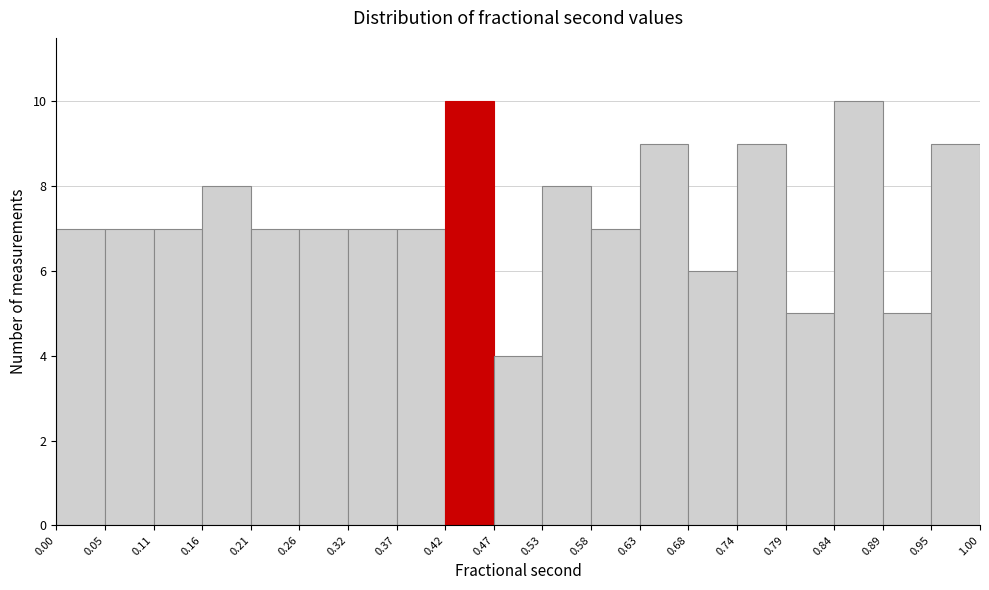

Reading left to right, transcribe this chart: for each bar, give the range it covers on the x-axis and its height. The values are not printed on the chart, so give them approximately, as read against the axis.

0.00 to 0.05: 7
0.05 to 0.11: 7
0.11 to 0.16: 7
0.16 to 0.21: 8
0.21 to 0.26: 7
0.26 to 0.32: 7
0.32 to 0.37: 7
0.37 to 0.42: 7
0.42 to 0.47: 10
0.47 to 0.53: 4
0.53 to 0.58: 8
0.58 to 0.63: 7
0.63 to 0.68: 9
0.68 to 0.74: 6
0.74 to 0.79: 9
0.79 to 0.84: 5
0.84 to 0.89: 10
0.89 to 0.95: 5
0.95 to 1.00: 9